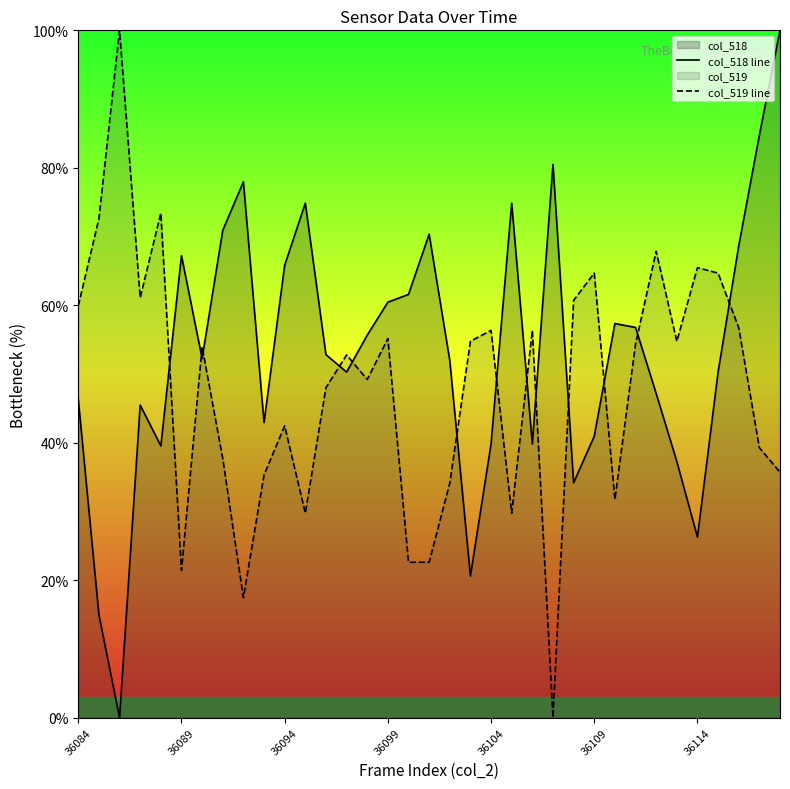

What is the difference between the maximum and minimum values in the col_518 line series?

100.0